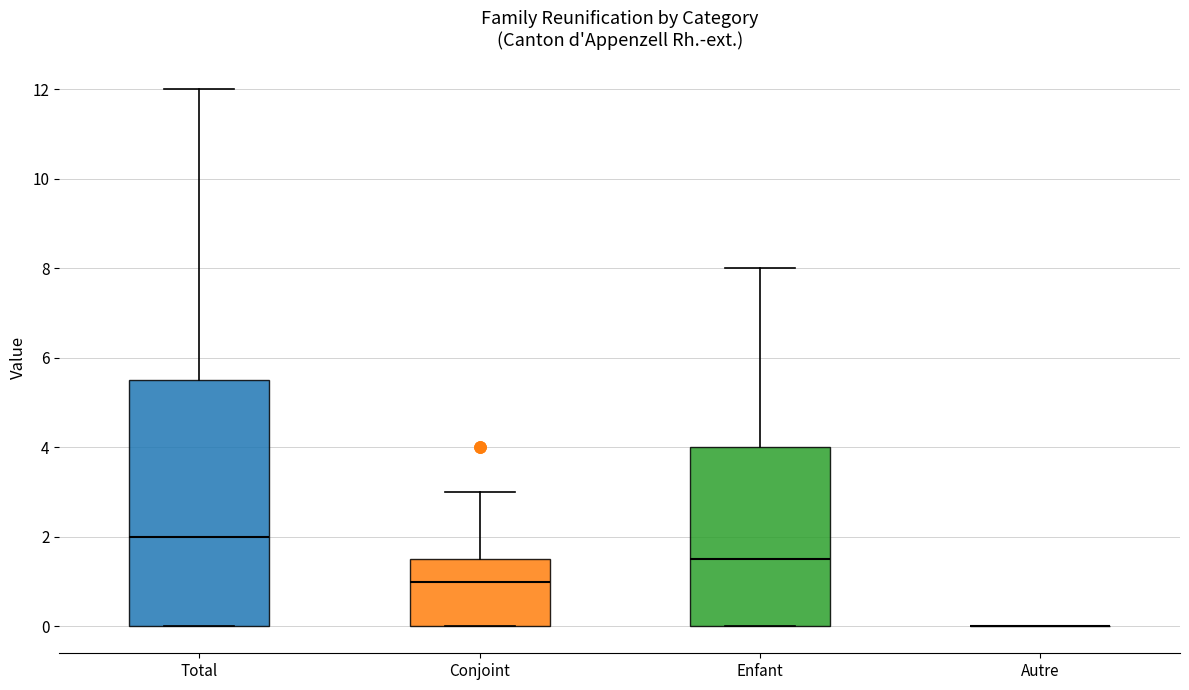

Where does the upper whisker of the box for Enfant end on the y-axis? The values are not printed on the chart, so give them approximately, as read against the axis.

8.0